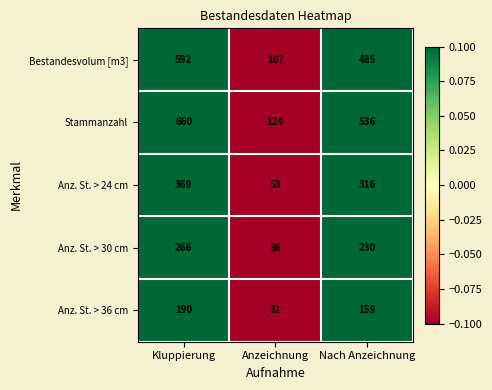

At which category is the sum across all series the highest?

Kluppierung